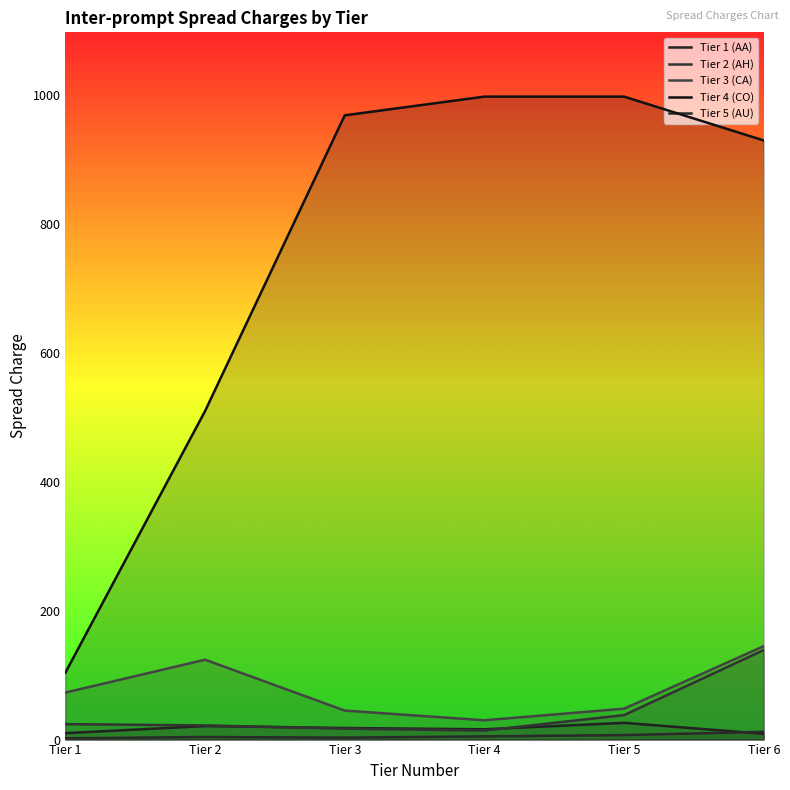

How many lines are shown in the chart?

5